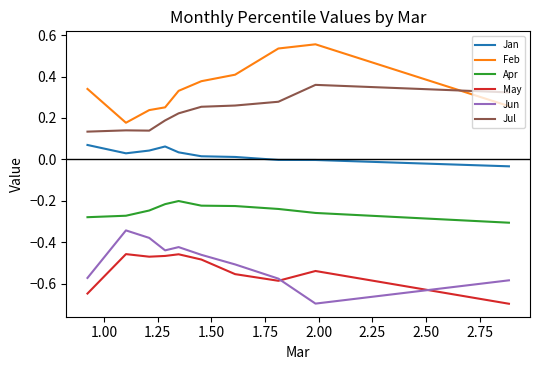

How many lines are shown in the chart?

6